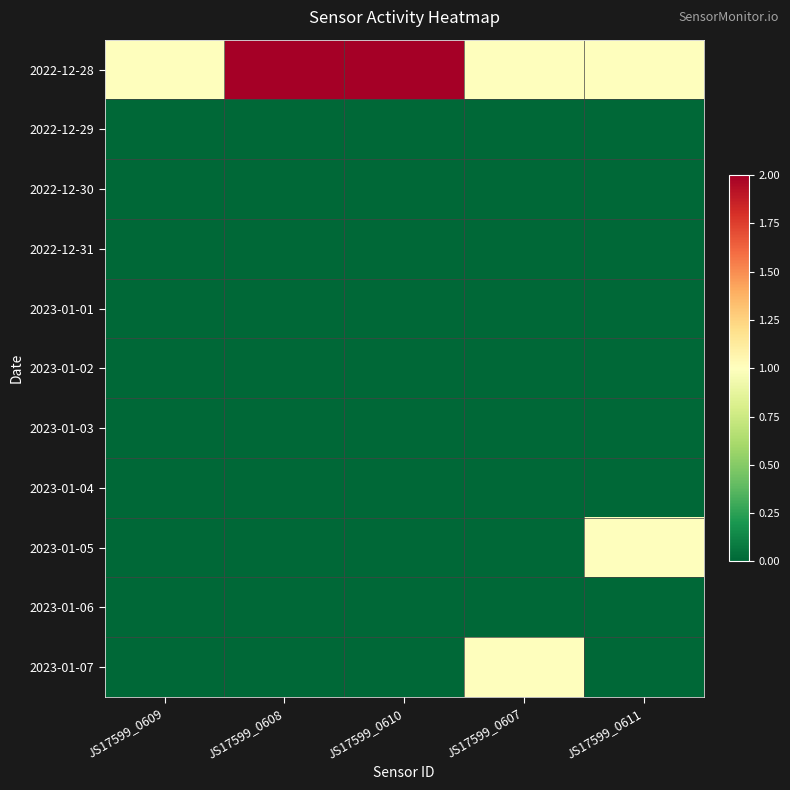

Which label corresponds to the smallest value in the chart?

JS17599_0609